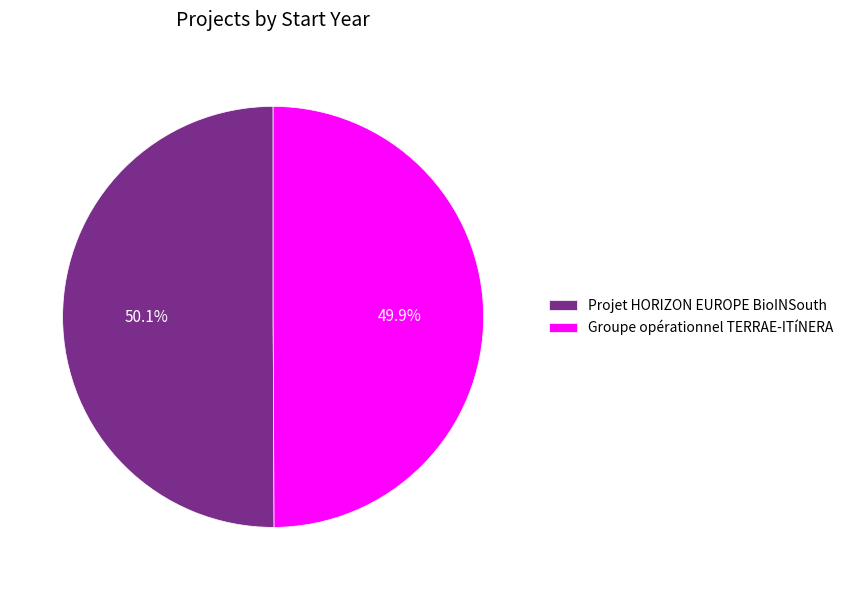

What percentage is the Projet HORIZON EUROPE BioINSouth slice, to the nearest percent?

50%